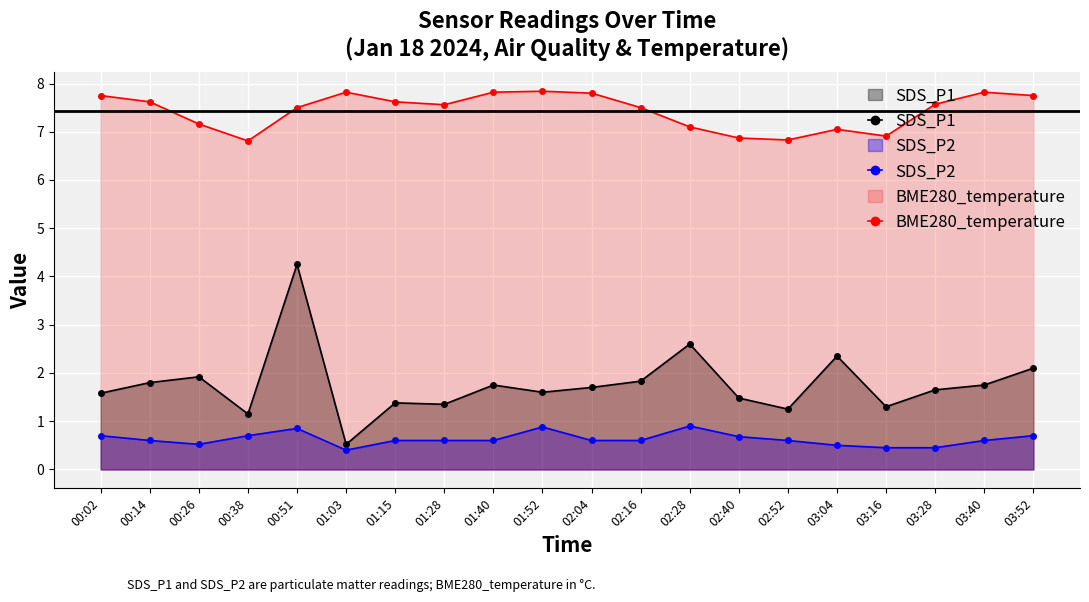

What position from the left is 02:04?

11